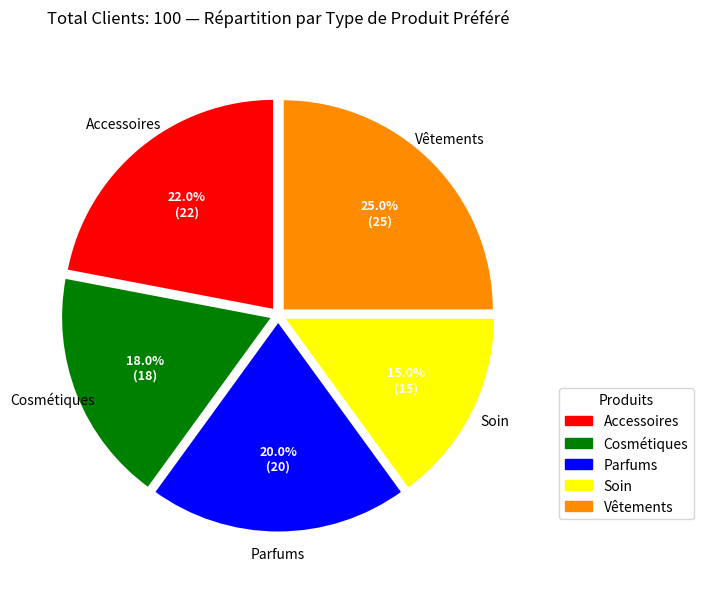

Is Accessoires the majority of the pie?

No